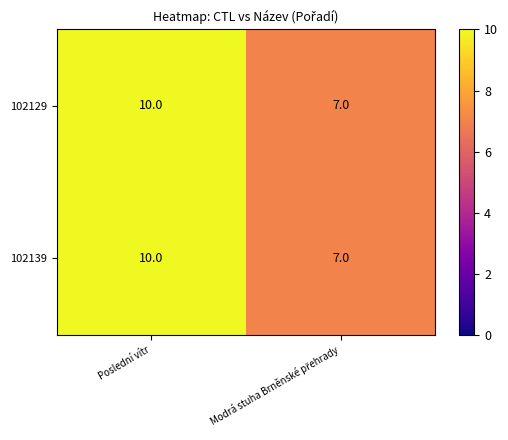

Reading left to right, transcribe all the data shown in this chart.

102129: 10	7
102139: 10	7